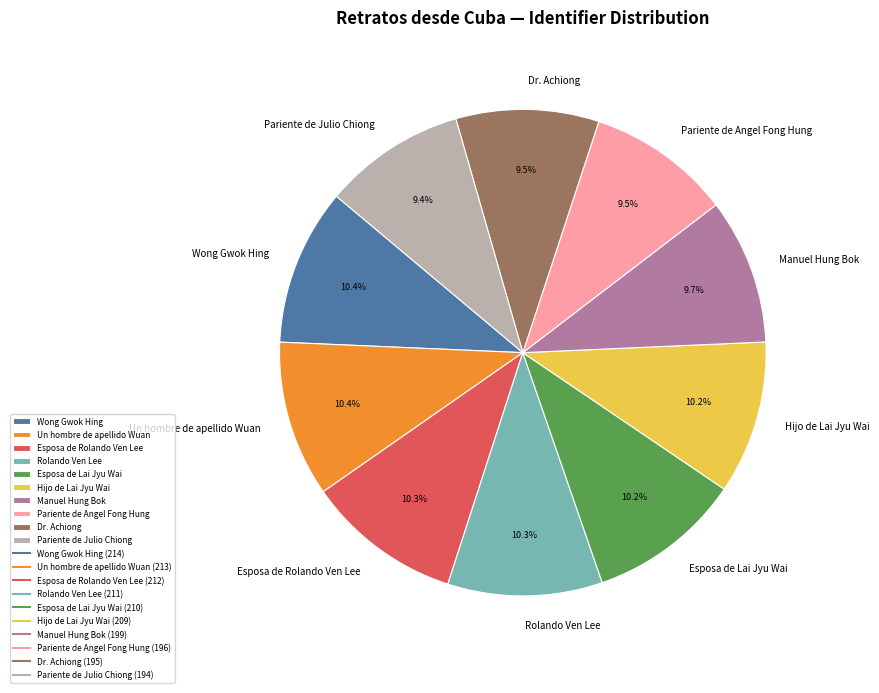

Which has a higher value, Pariente de Angel Fong Hung or Rolando Ven Lee?

Rolando Ven Lee